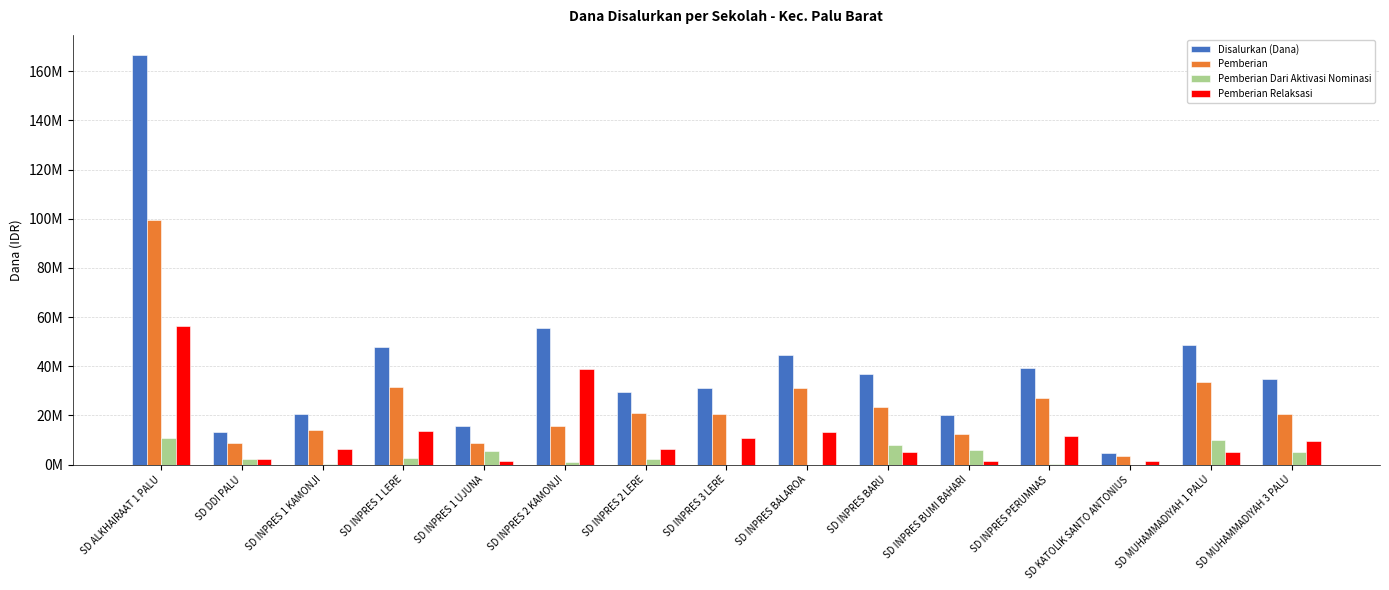

What are all the series names shown in the legend?

Disalurkan (Dana), Pemberian, Pemberian Dari Aktivasi Nominasi, Pemberian Relaksasi